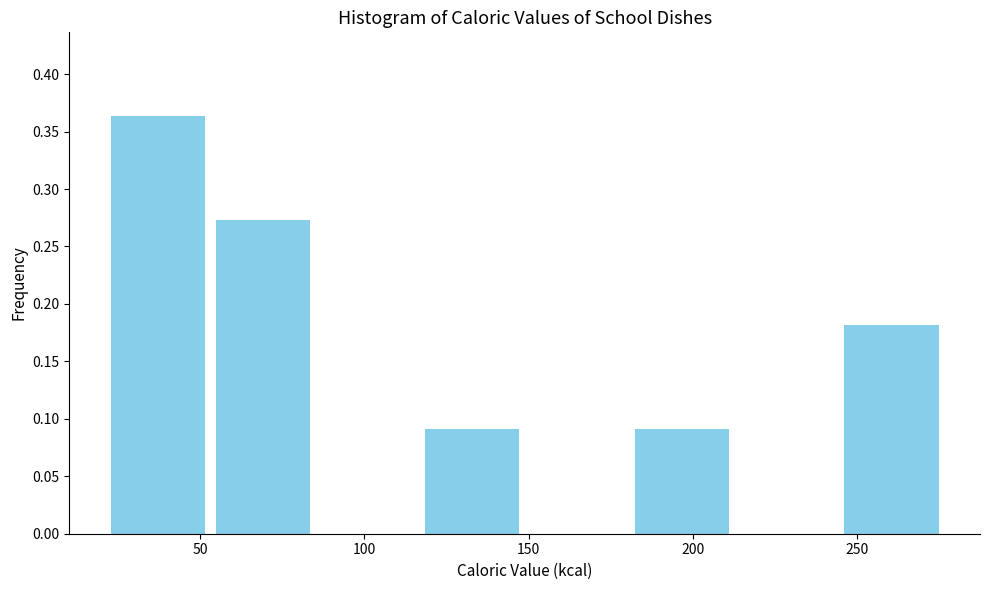

How tall is the bar that spans 245 to 275 on the x-axis? Neither the bar edges nor the heights are printed on the chart, so give them approximately, as read against the axes.

0.180